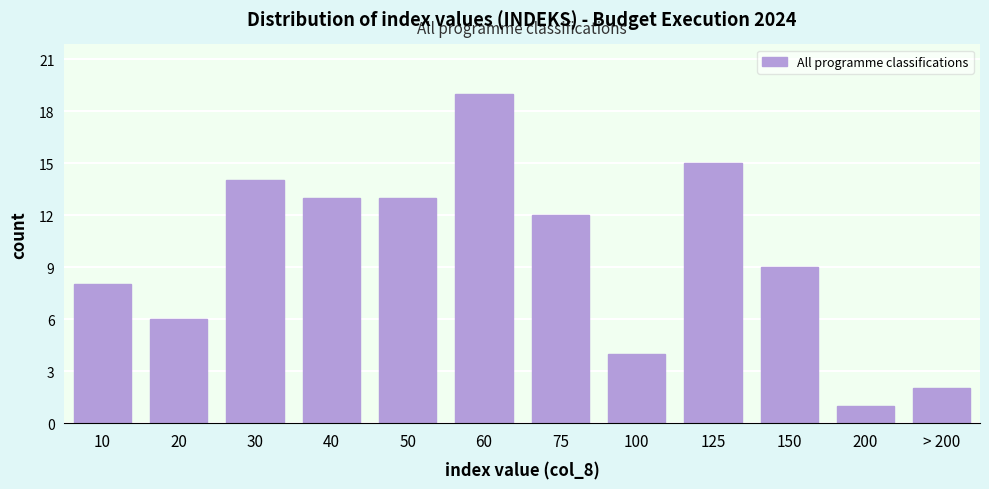

Reading left to right, list all the values displayed in this chart.

8	6	14	13	13	19	12	4	15	9	1	2